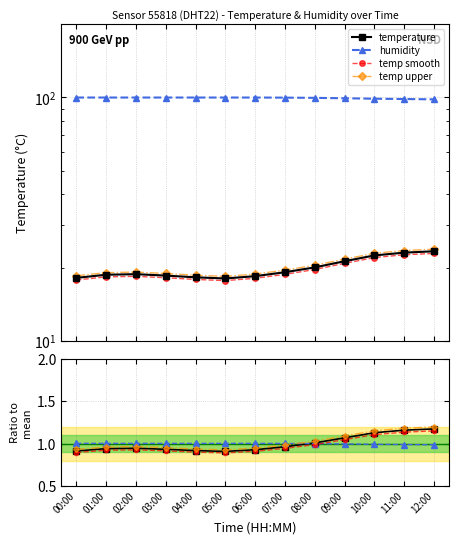

True or false: temp upper has more than 0 interior local peaks.

True